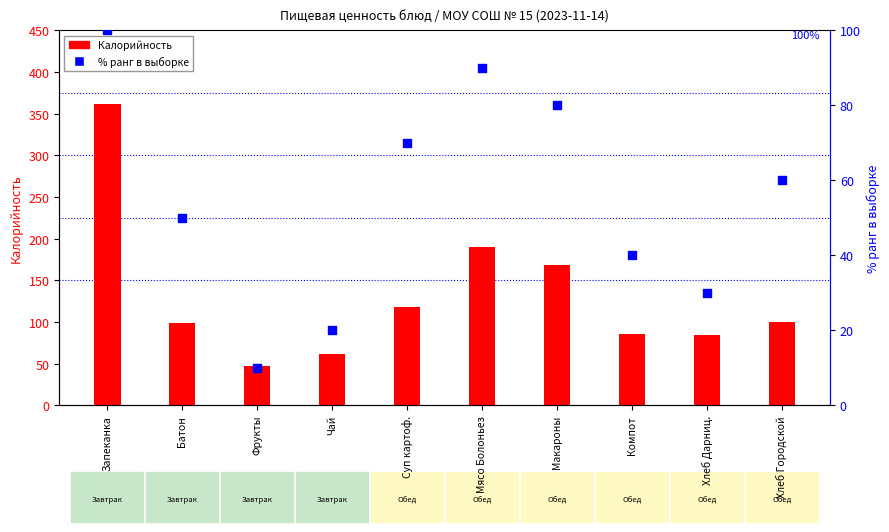

What are all the series names shown in the legend?

Калорийность, % ранг в выборке